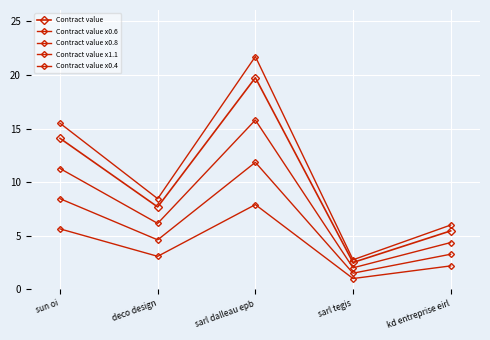

How many categories are shown in the chart?

5